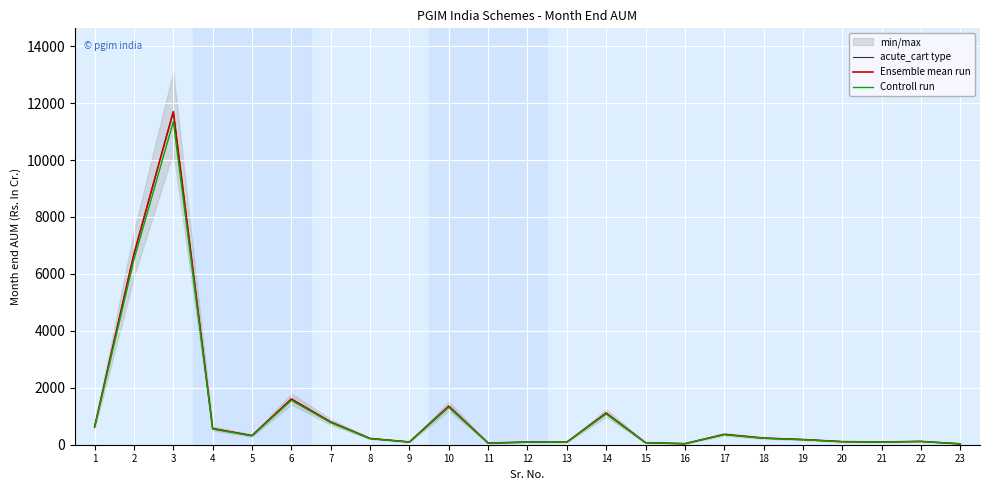

What is the spread (max minus min) of values at 17?

10.9